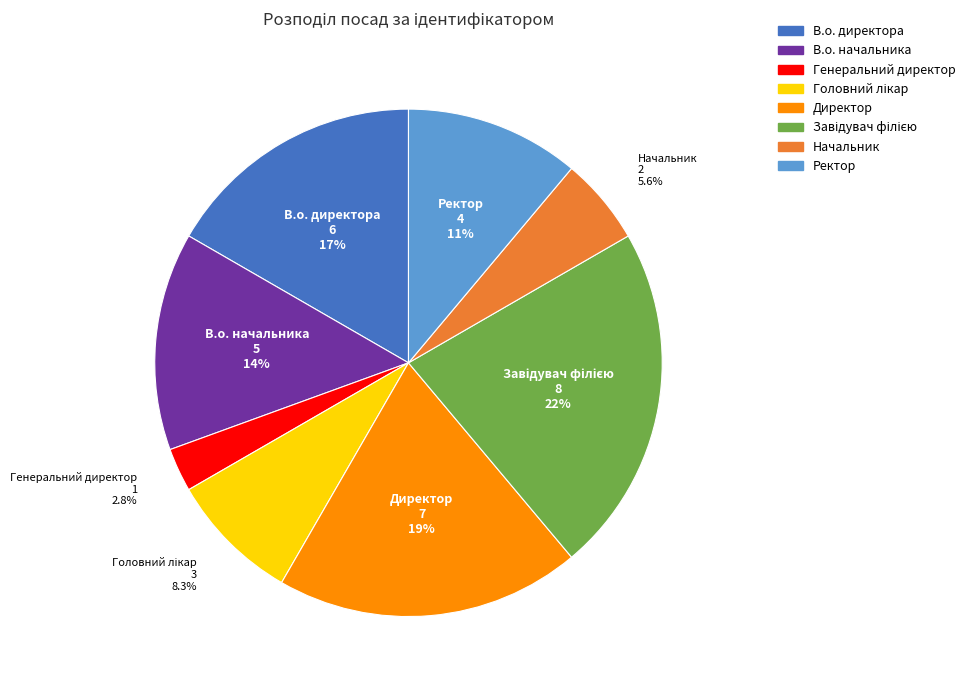

To the nearest percent, what portion does Генеральний директор represent?

3%